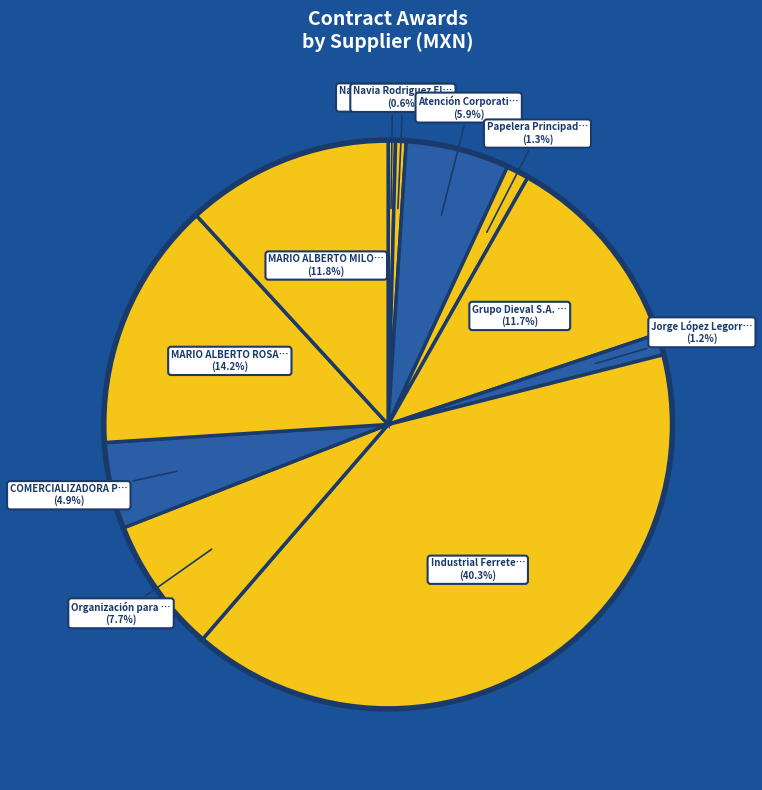

Is there any slice that represents more than half of the pie?

No